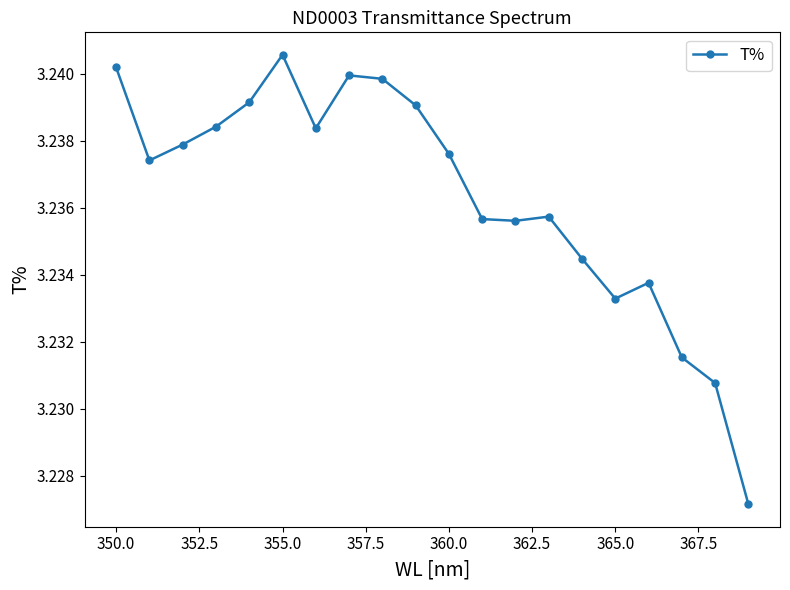

How many values are between 3 and 4?

20